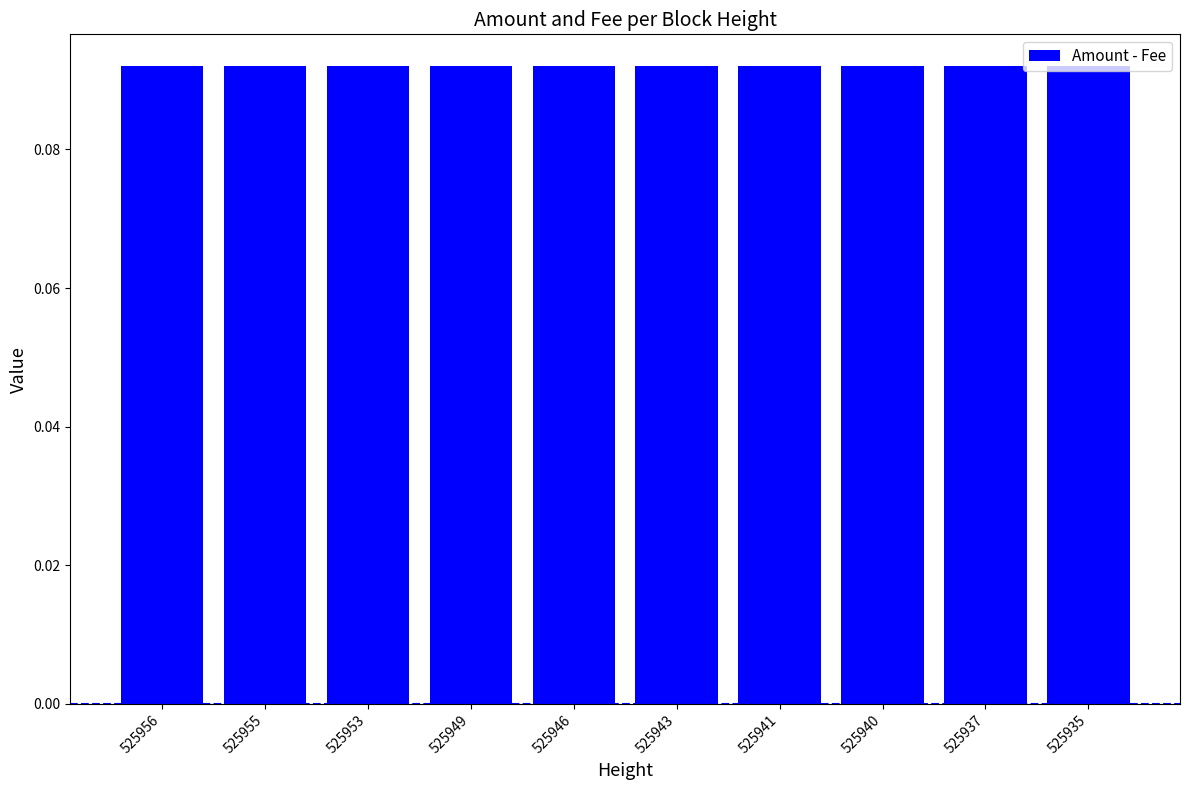

What is the value of the Amount bar at the 9th from the left?

0.1